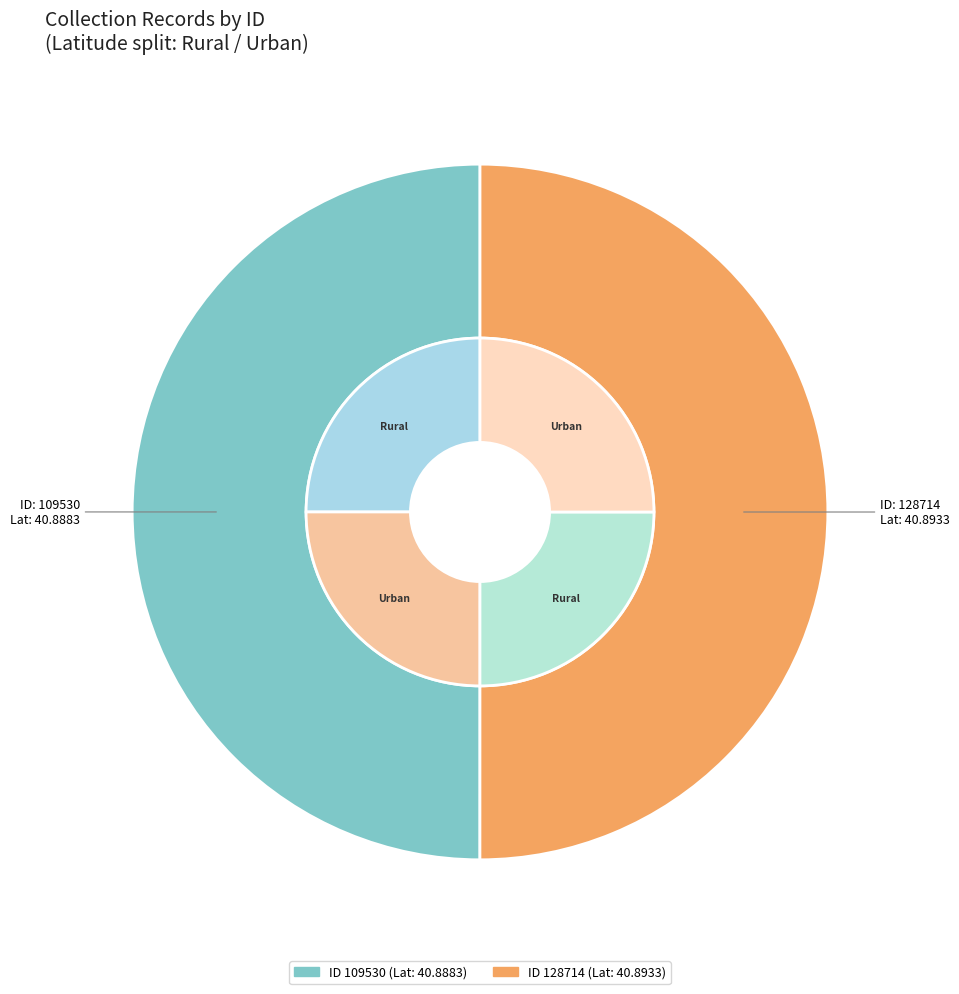

Approximately how many times larger is the value at 128714 compared to 109530?

1.0